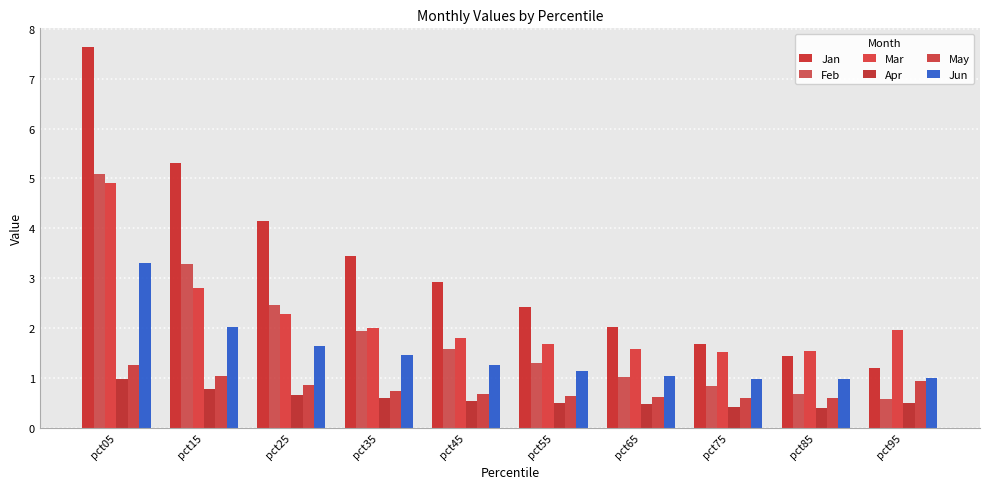

What is the greatest value displayed?

7.6